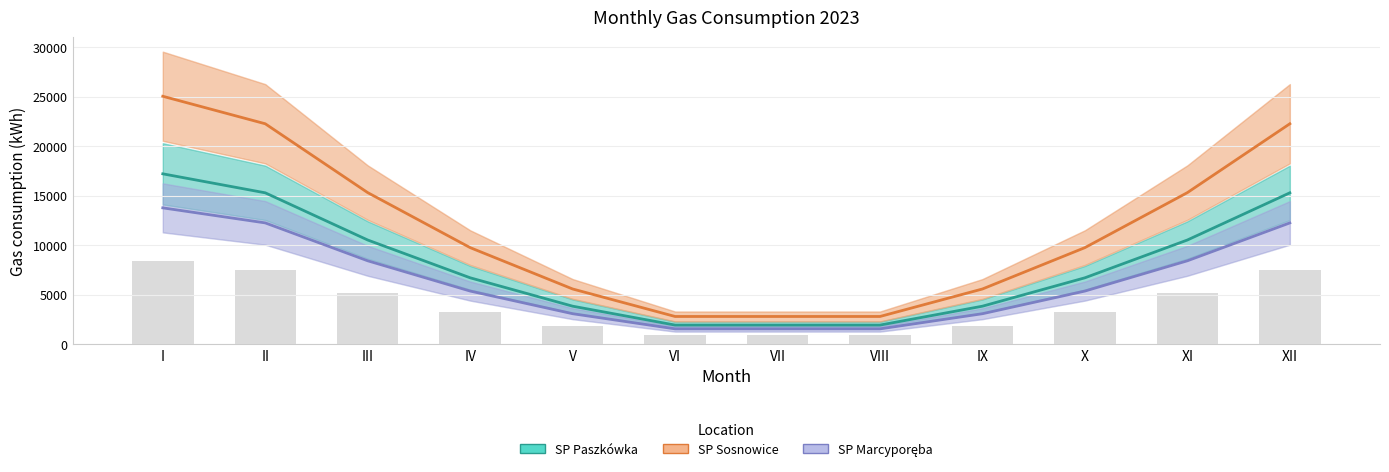

Which category has the highest value in the SP Paszkówka series?

I